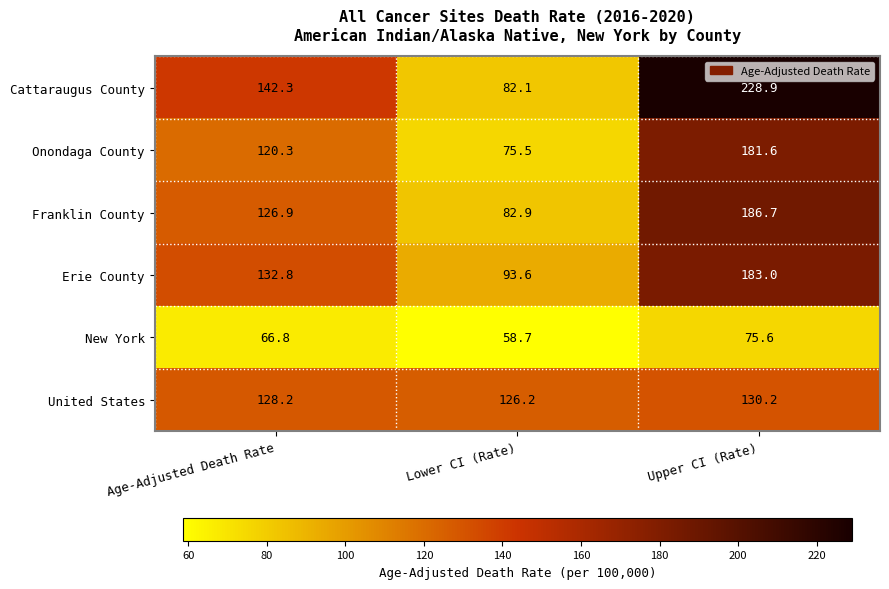

List the series in order of their peak value, highest first.

Cattaraugus County, Franklin County, Erie County, Onondaga County, United States, New York